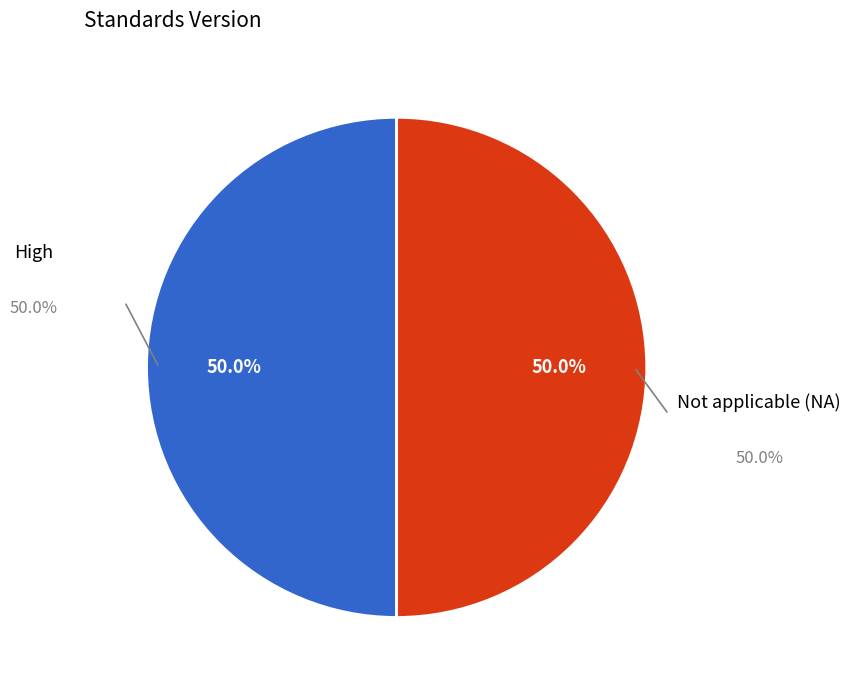

Combined, do High and Not applicable (NA) account for over 50%?

Yes